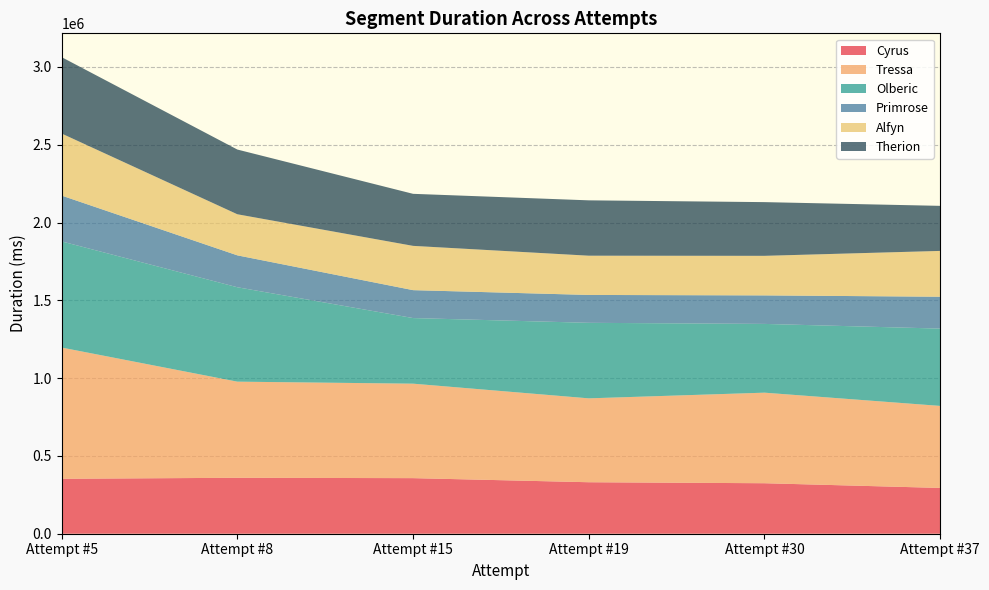

Reading right to left, list all the values displayed in this chart.

Cyrus: Attempt #37=294280	Attempt #30=324504	Attempt #19=330910	Attempt #15=357188	Attempt #8=359483	Attempt #5=353167
Tressa: Attempt #37=527108	Attempt #30=582000	Attempt #19=539081	Attempt #15=607119	Attempt #8=617774	Attempt #5=843237
Olberic: Attempt #37=496873	Attempt #30=441870	Attempt #19=485409	Attempt #15=421680	Attempt #8=606691	Attempt #5=682190
Primrose: Attempt #37=204767	Attempt #30=183244	Attempt #19=179112	Attempt #15=179376	Attempt #8=205046	Attempt #5=294489
Alfyn: Attempt #37=294477	Attempt #30=254268	Attempt #19=252251	Attempt #15=284559	Attempt #8=264025	Attempt #5=398692
Therion: Attempt #37=289589	Attempt #30=345147	Attempt #19=355745	Attempt #15=334439	Attempt #8=415916	Attempt #5=490877